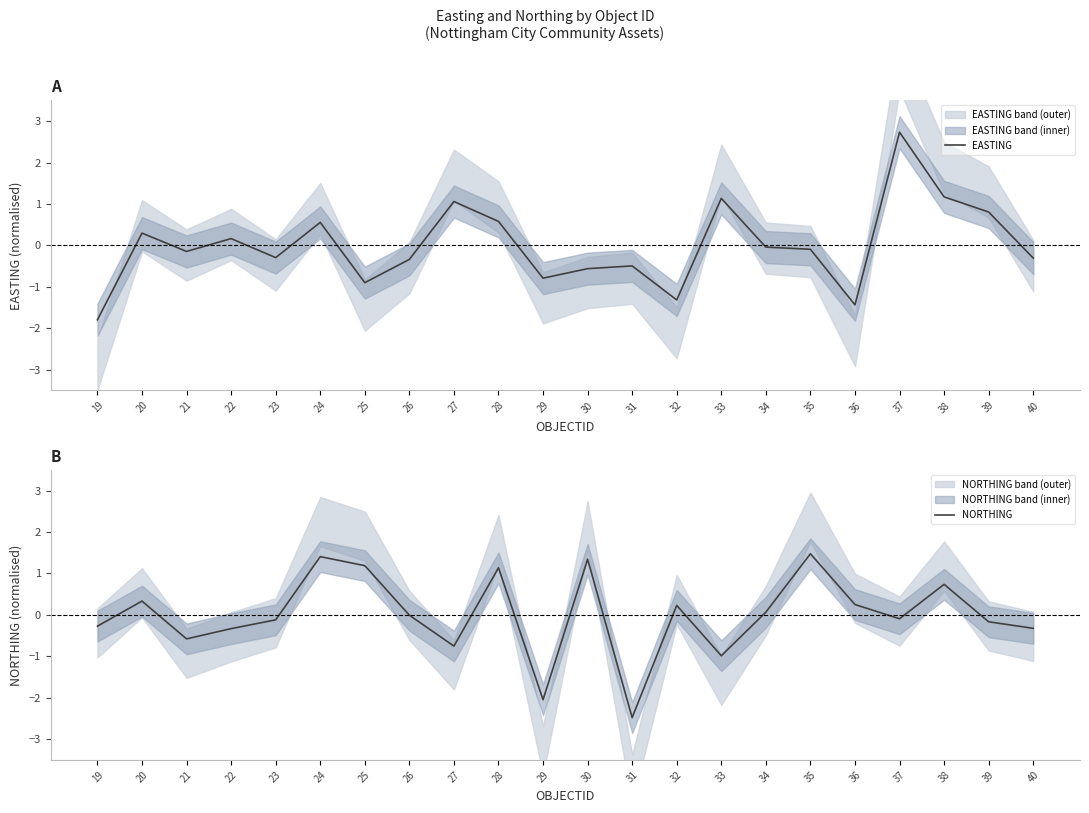

At which category is the sum across all series the highest?

37